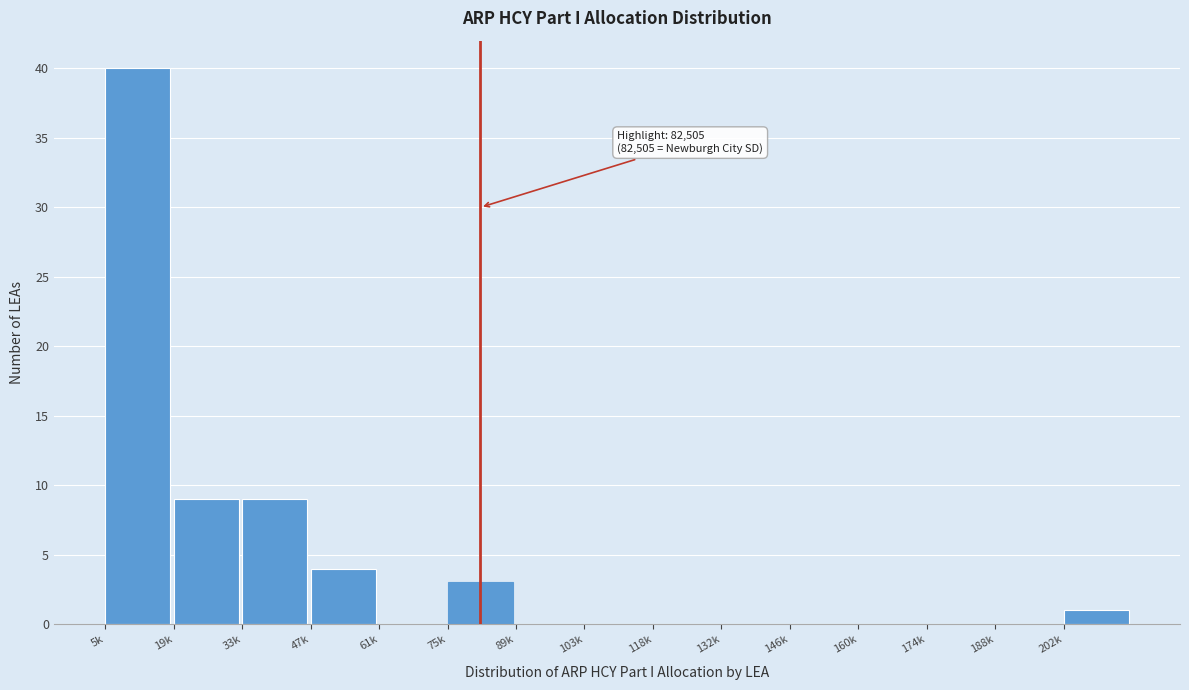

Reading right to left, list all the values displayed in this chart.

202k=1	188k=0	174k=0	160k=0	146k=0	132k=0	118k=0	103k=0	89k=0	75k=3	61k=0	47k=4	33k=9	19k=9	5k=40